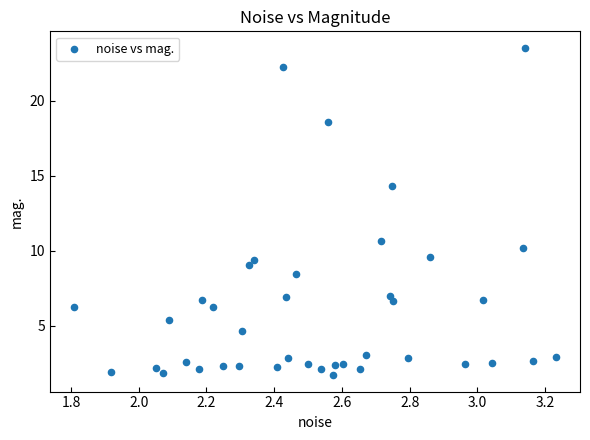

What is the range of X values (max minus min)?

1.4